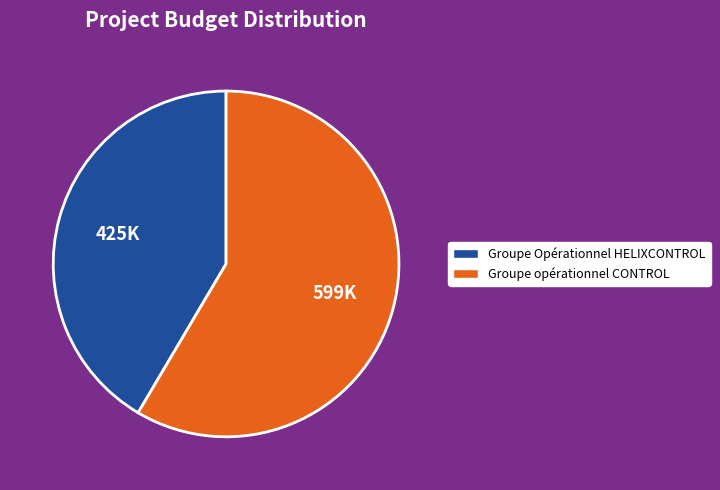

Which slice is the smallest?

Groupe Opérationnel HELIXCONTROL